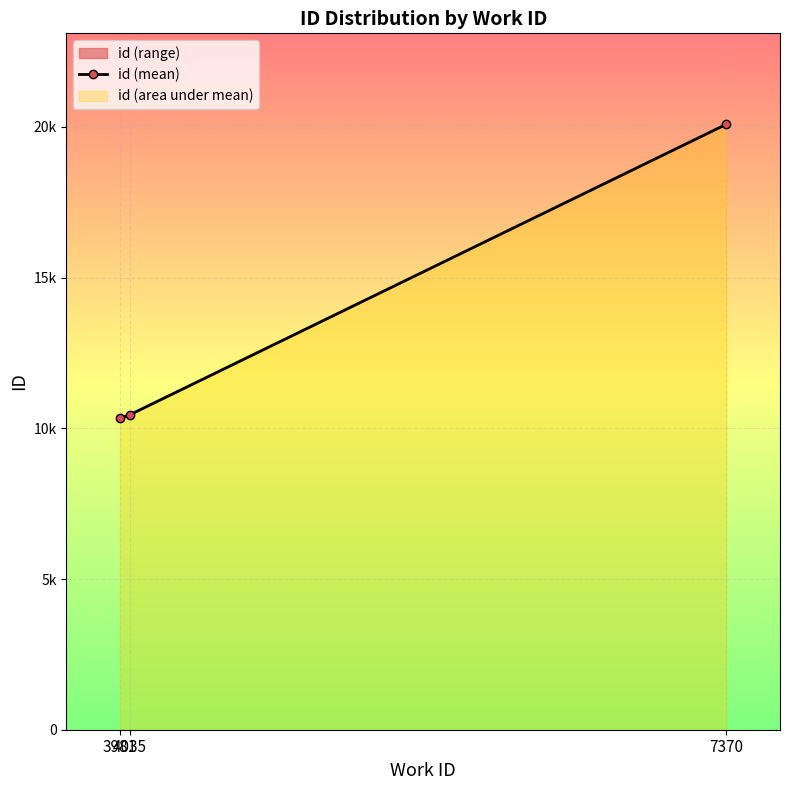

Reading left to right, extract all data points from this chart.

3981=10341.7	4035=10449.0	7370=20089.0